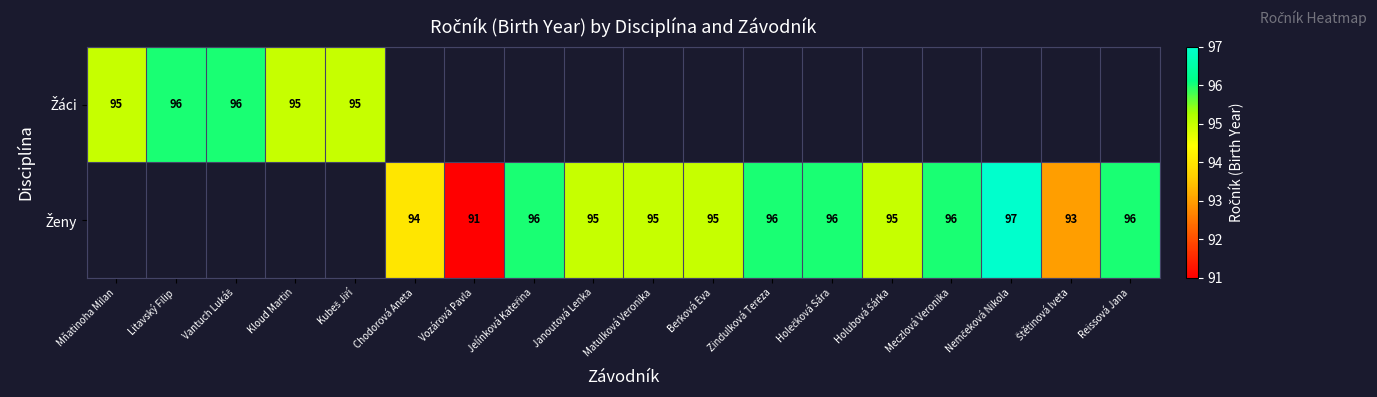

Is the value of Žáci at Holečková Sára greater than the value of Ženy at Meczlová Veronika?

No